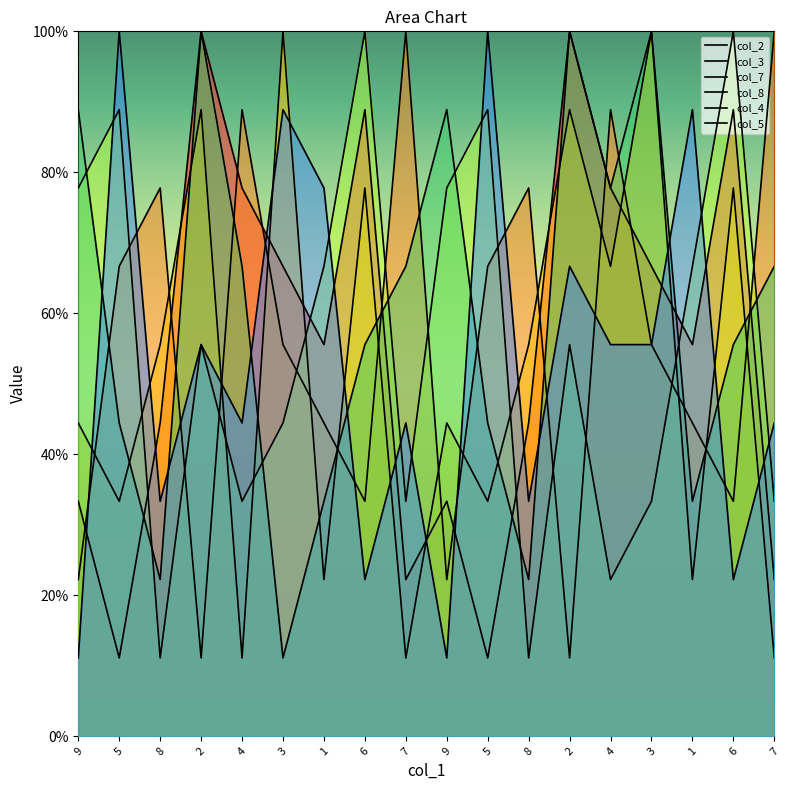

Between which two adjacent categories do col_3 and col_7 first intersect?

9 and 5